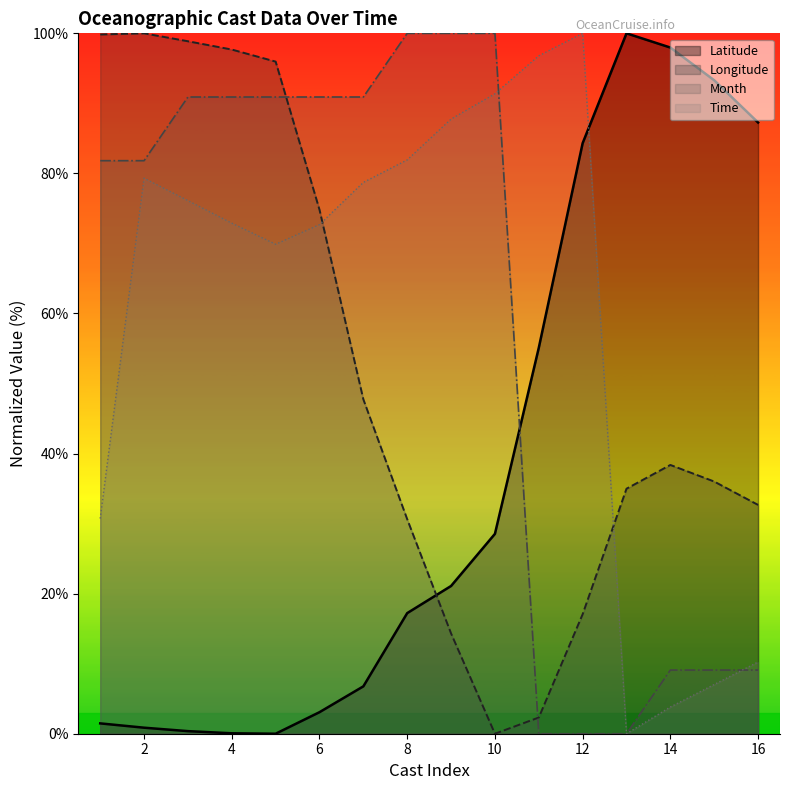

Which series has the largest range (max minus min)?

Latitude